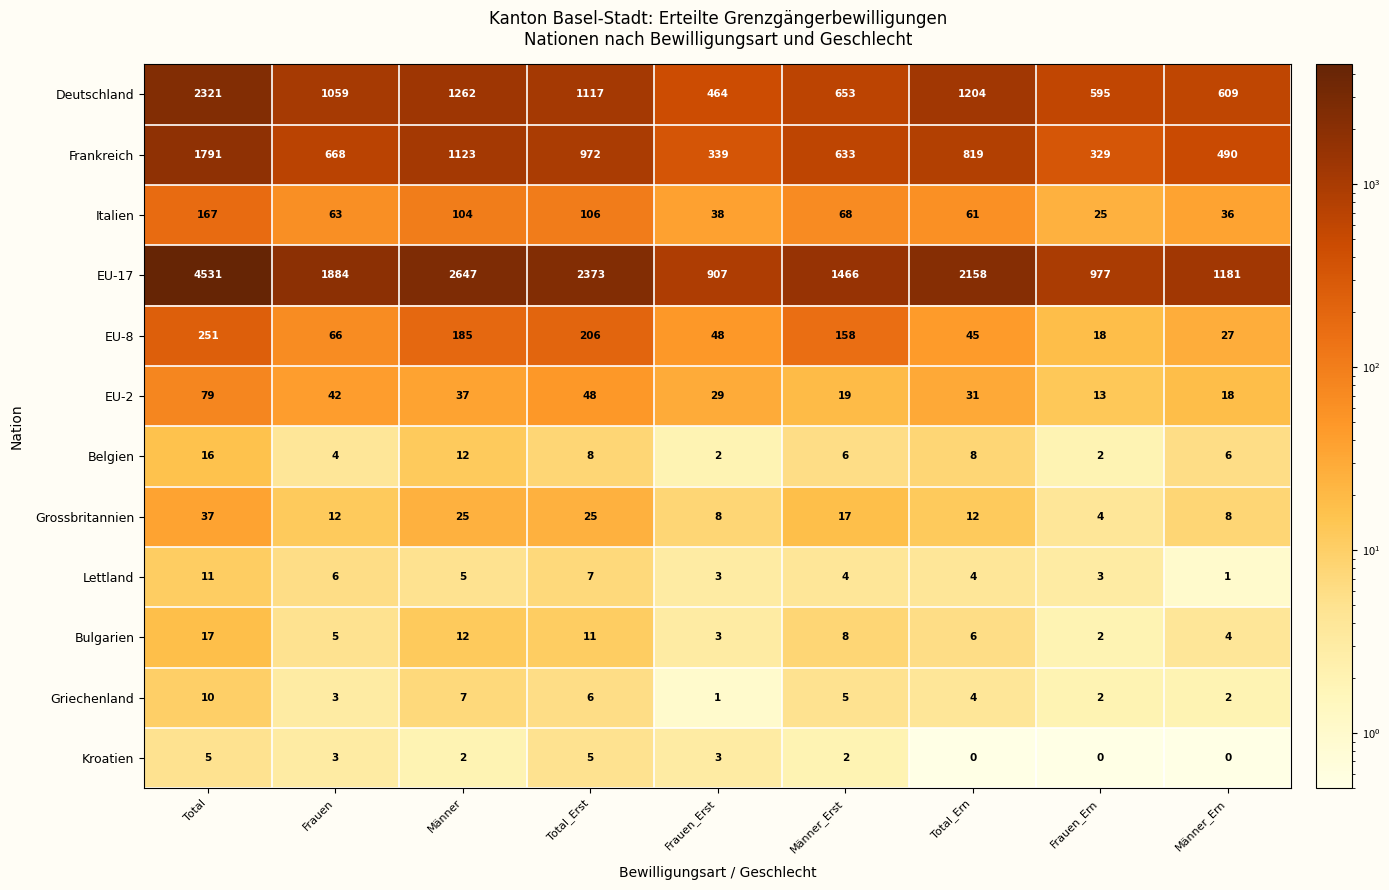

Read the EU-8 value at Total.

251